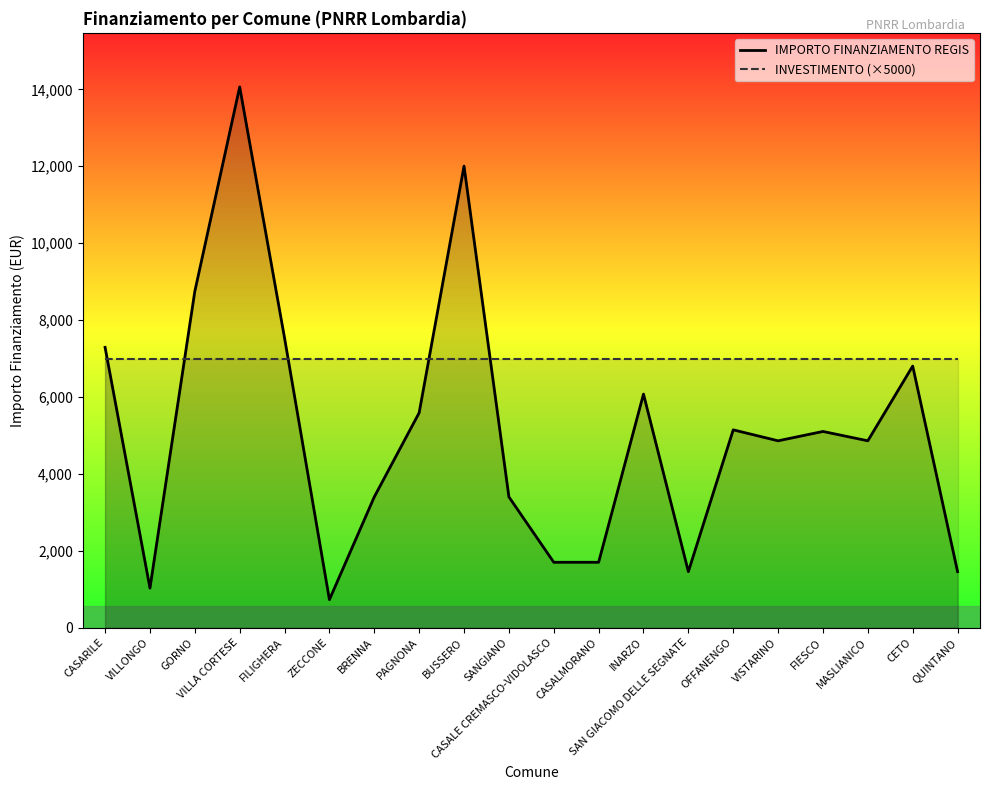

Does the chart have visible grid lines?

No